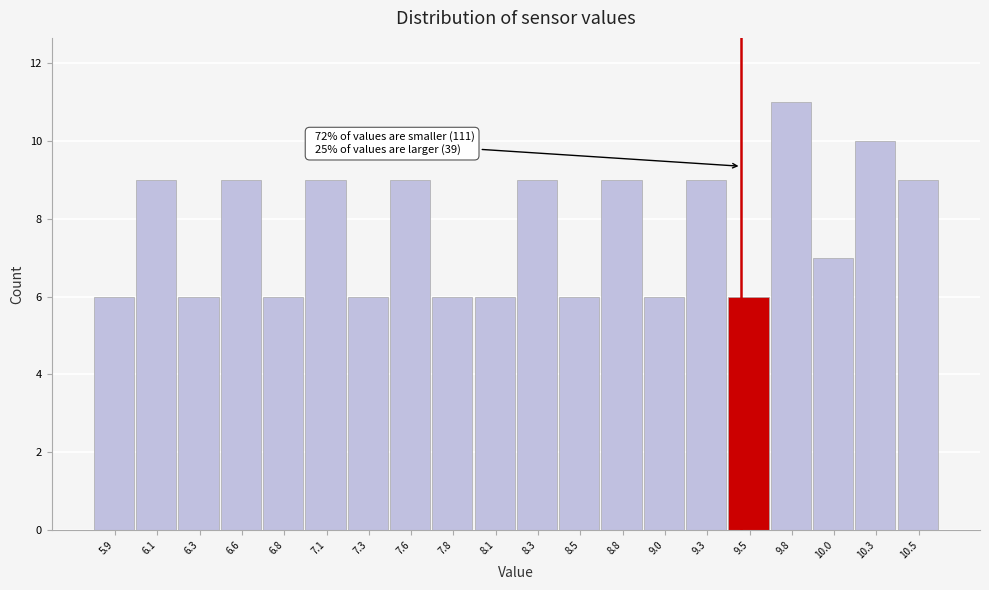

Reading right to left, extract all data points from this chart.

9	10	7	11	6	9	6	9	6	9	6	6	9	6	9	6	9	6	9	6